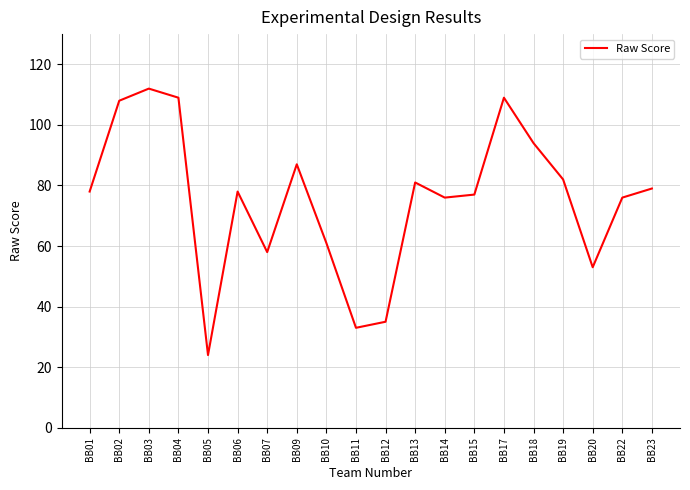

The chart shows a value of 78 at BB06. True or false?

True